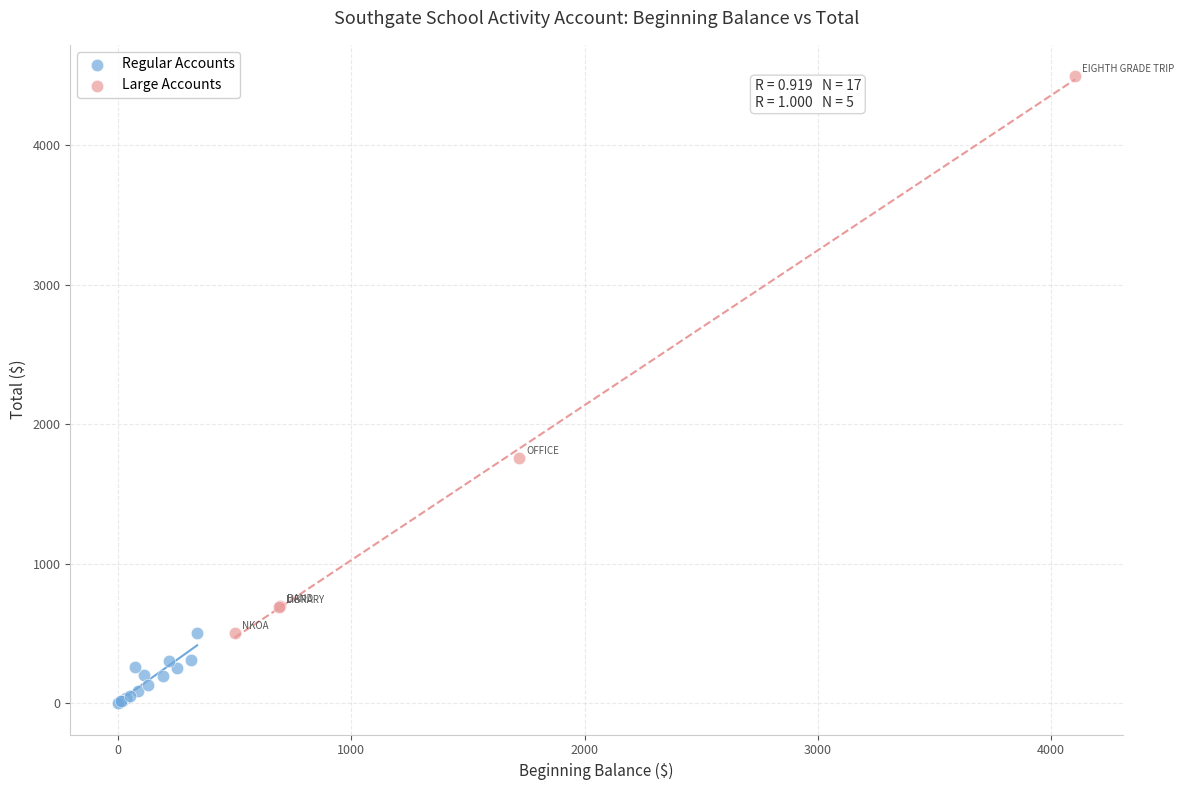

Which series contains the highest Y value?

Large Accounts